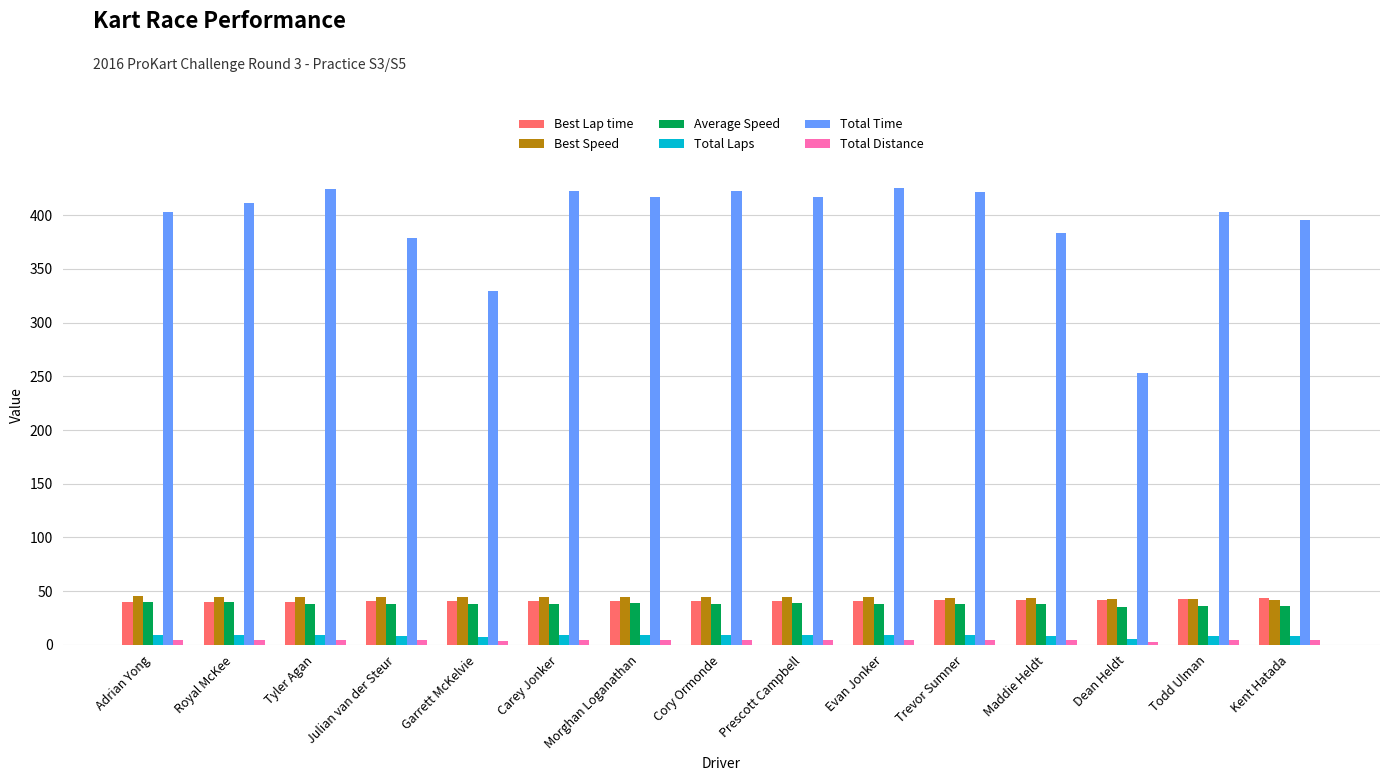

What is the sum of all Best Lap time values?

614.8